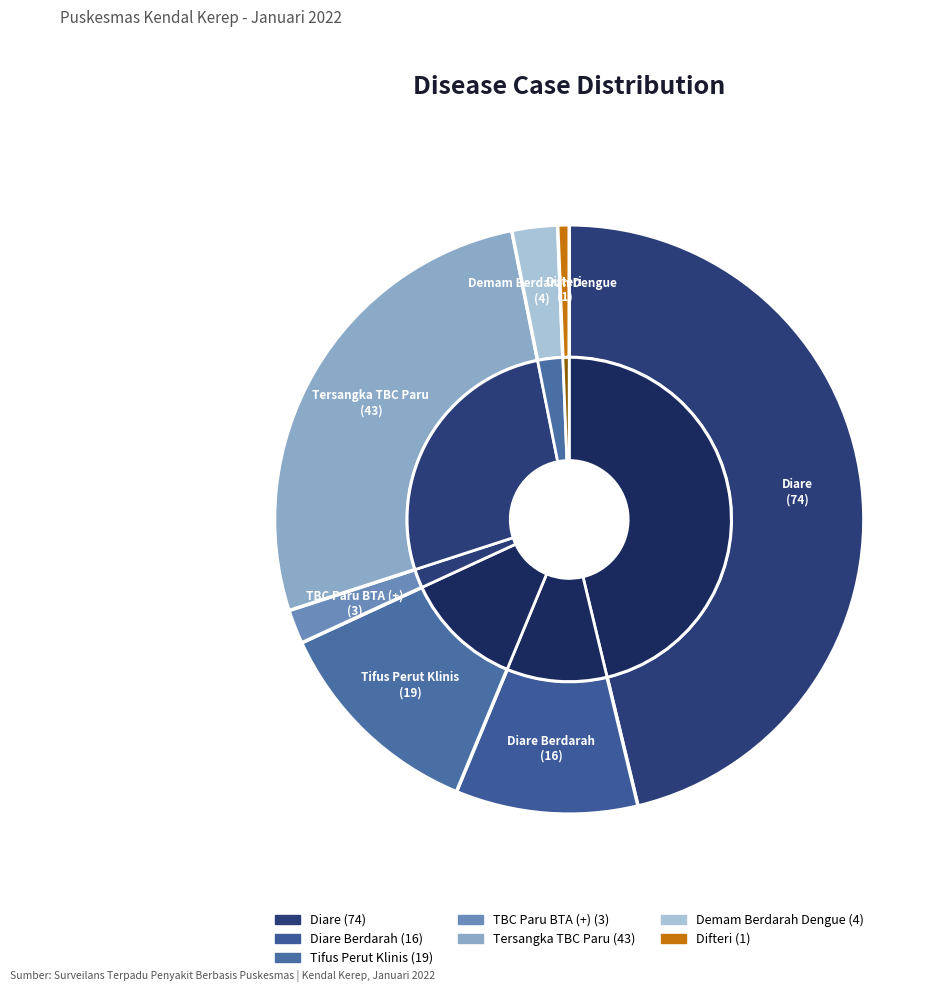

To the nearest percent, what is the difference between the largest and smallest slice percentages?

46%